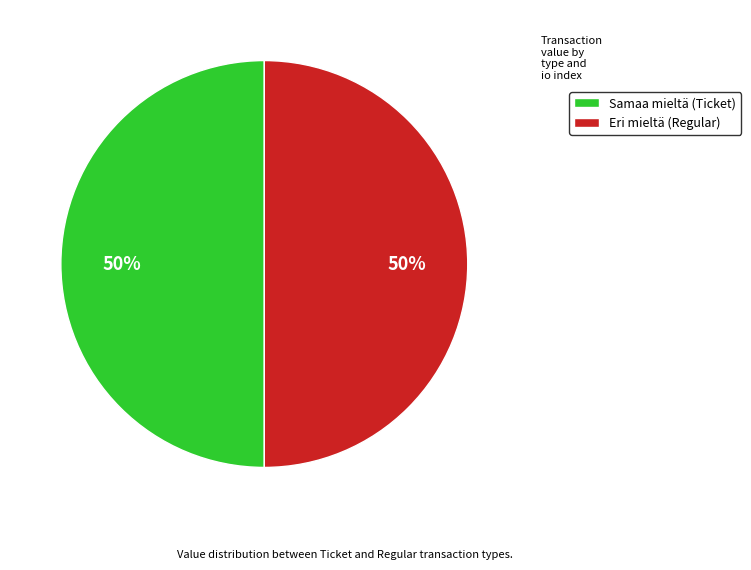

Combined, do Samaa mieltä (Ticket) and Eri mieltä (Regular) account for over 50%?

Yes